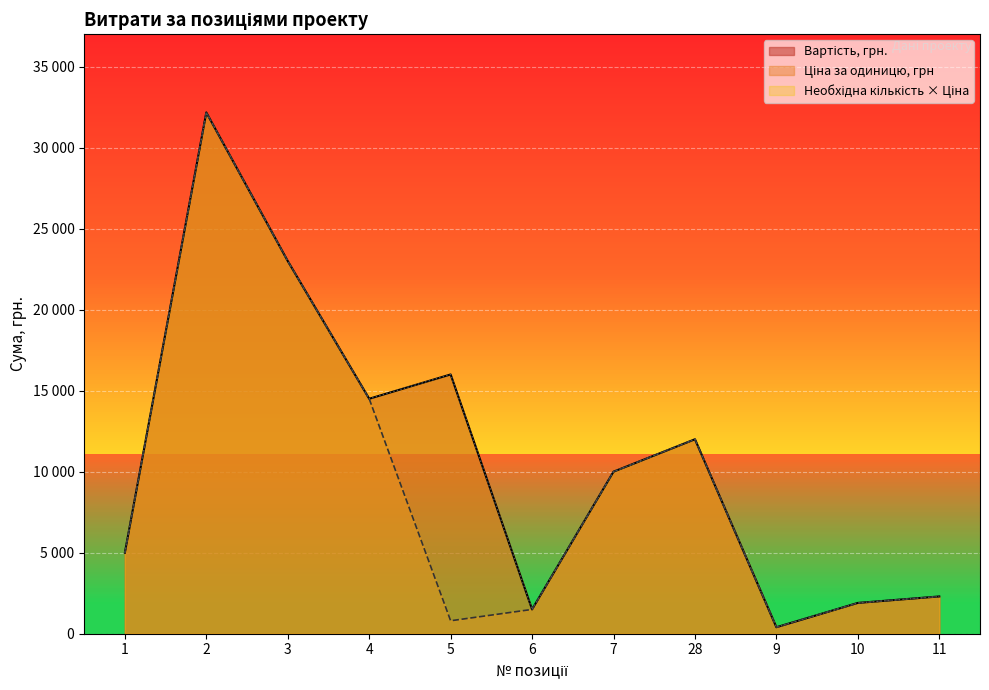

In Вартість, грн., how many points are lower than both neighbors (excluding endpoints)?

3